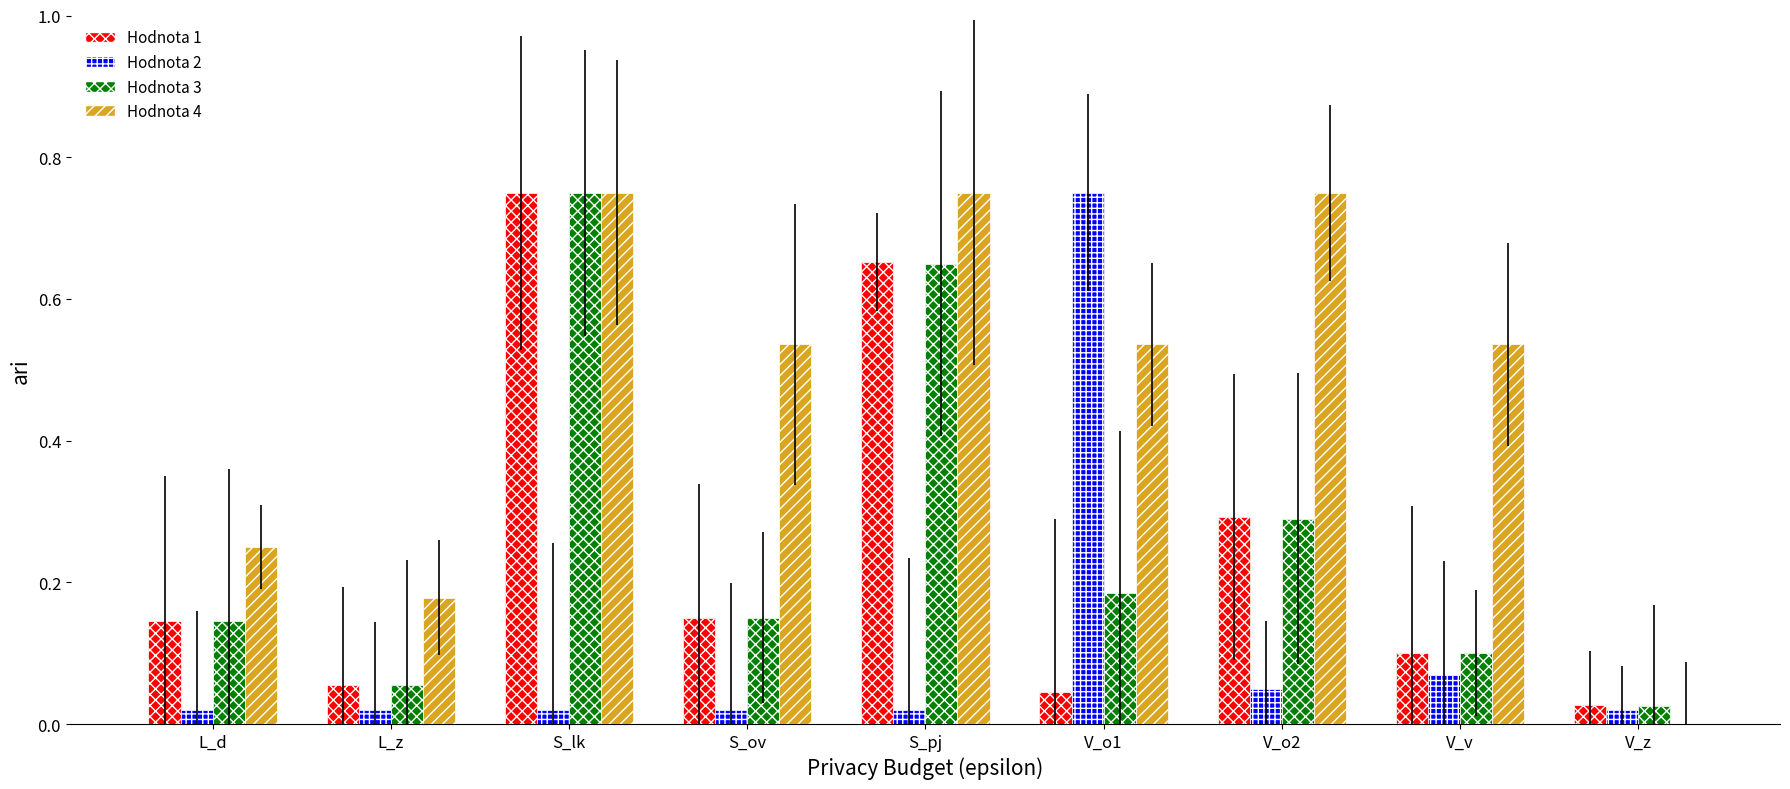

What is the sum of the Hodnota 4 values at V_v and V_o1?

1.1